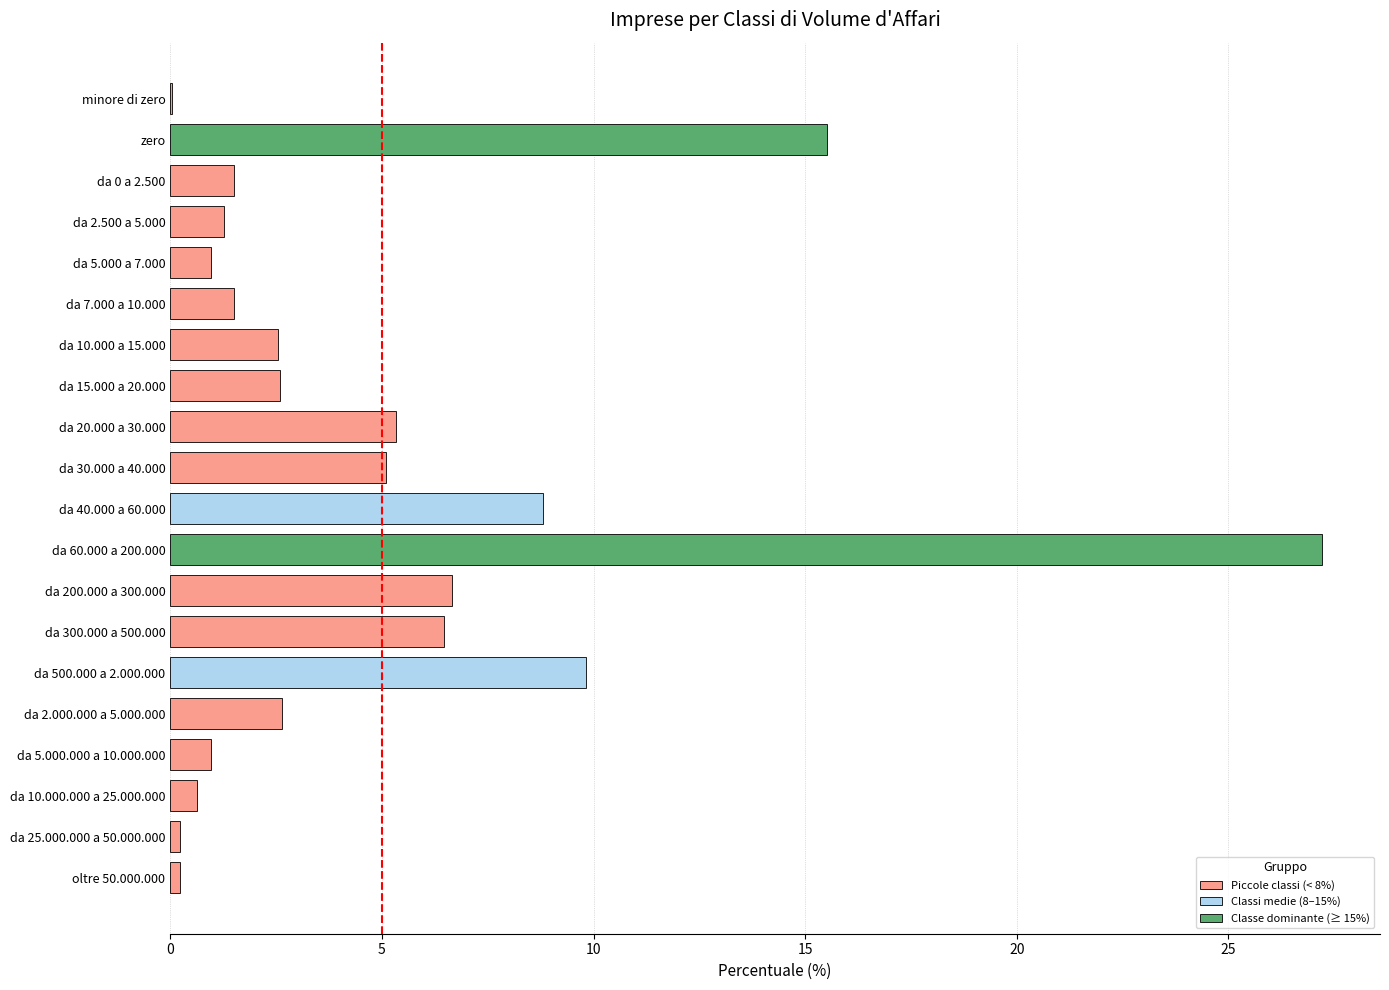

What is the sum of all values?

100.0